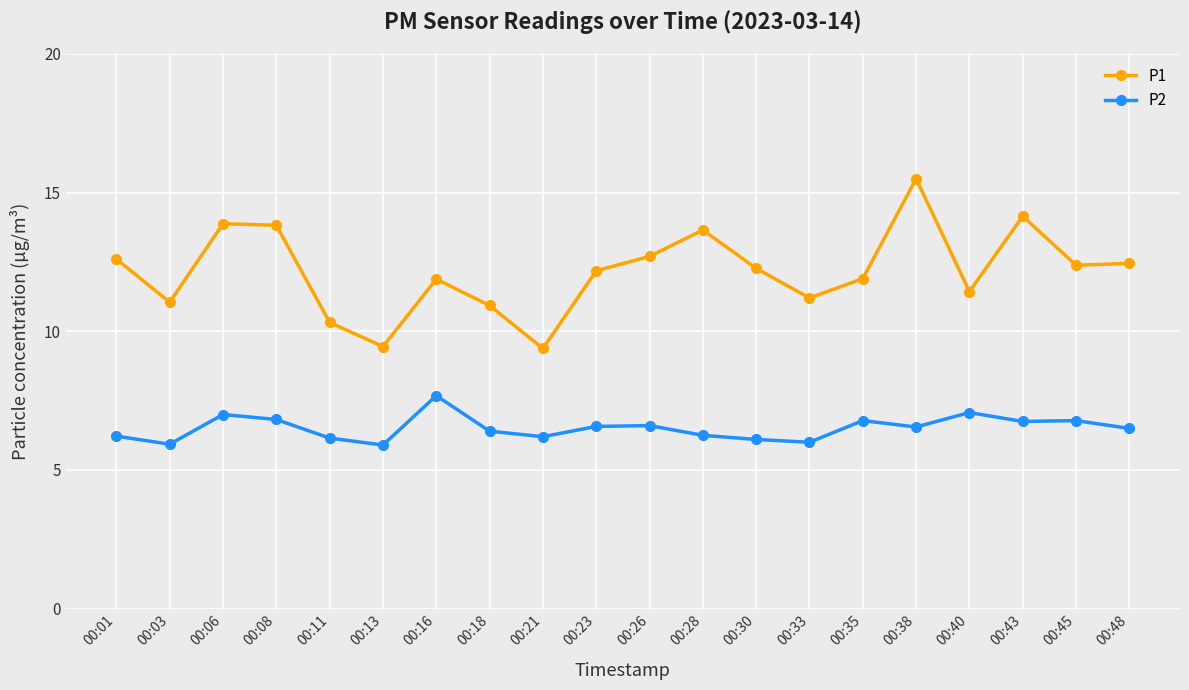

What is the greatest value displayed?

15.5